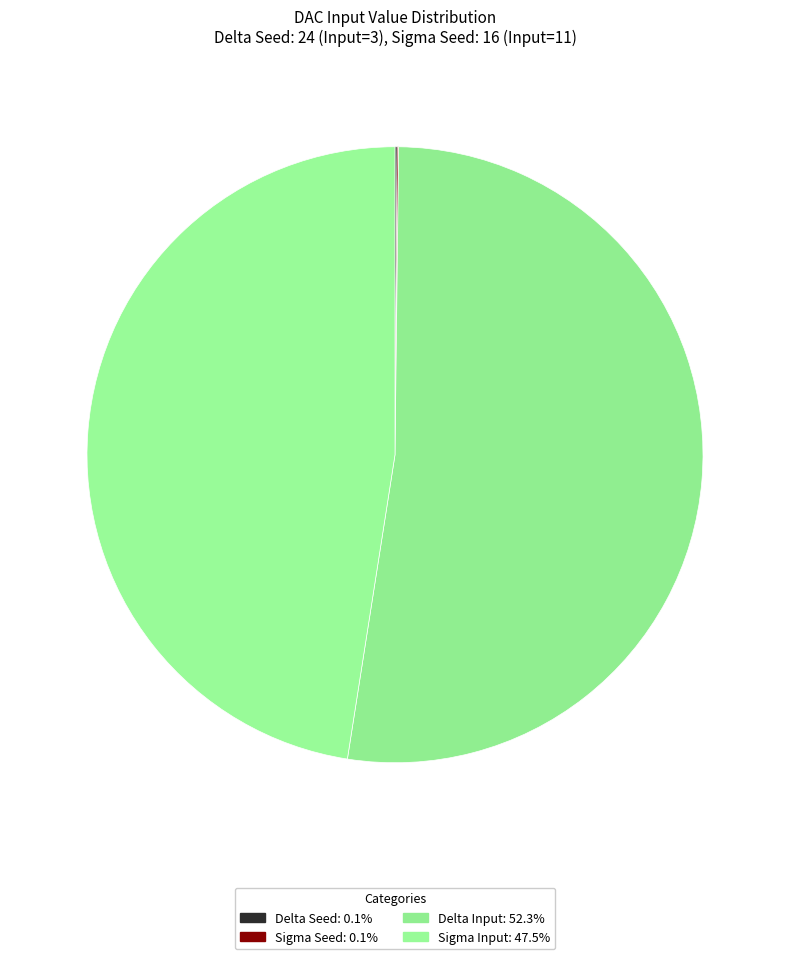

Which category has the biggest portion of the pie?

Delta Input